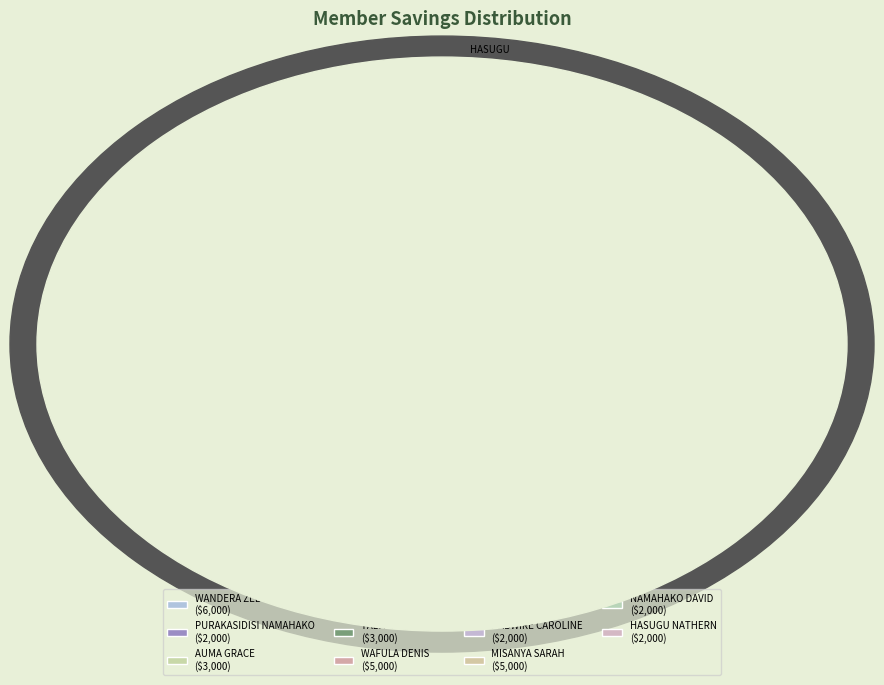

Between SEWE PETER and WAFULA DENIS, which is larger?

WAFULA DENIS